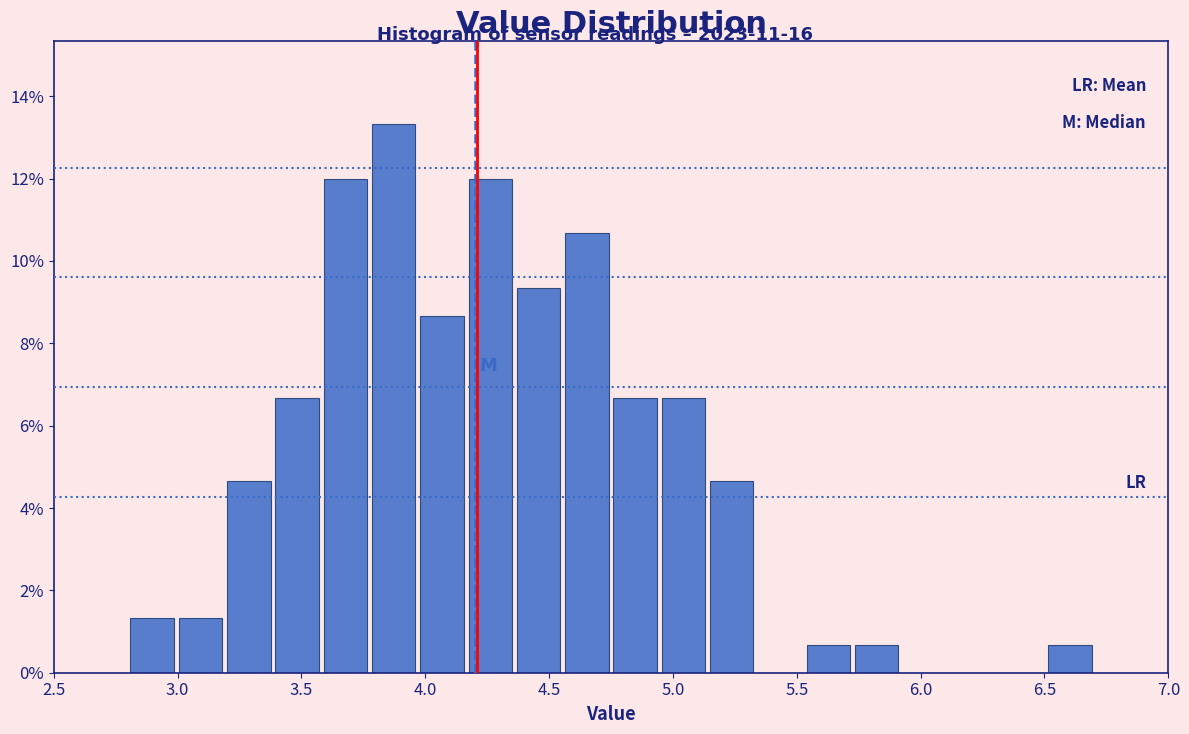

Read against the x-axis, roughly where is the centre of the tallest bar?

3.85